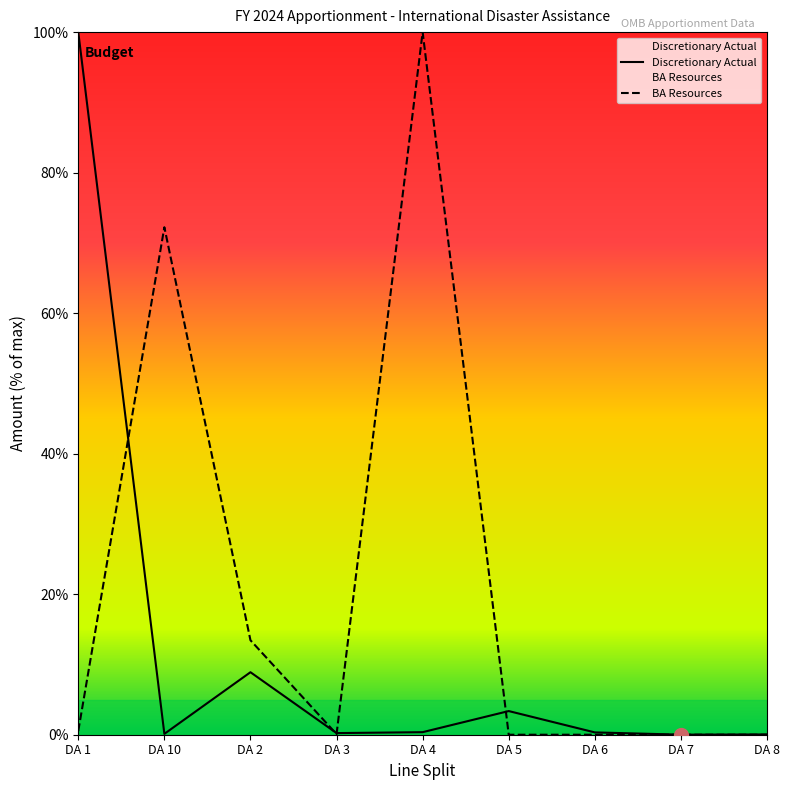

List the series in order of their overall mean, highest first.

BA Resources, Discretionary Actual